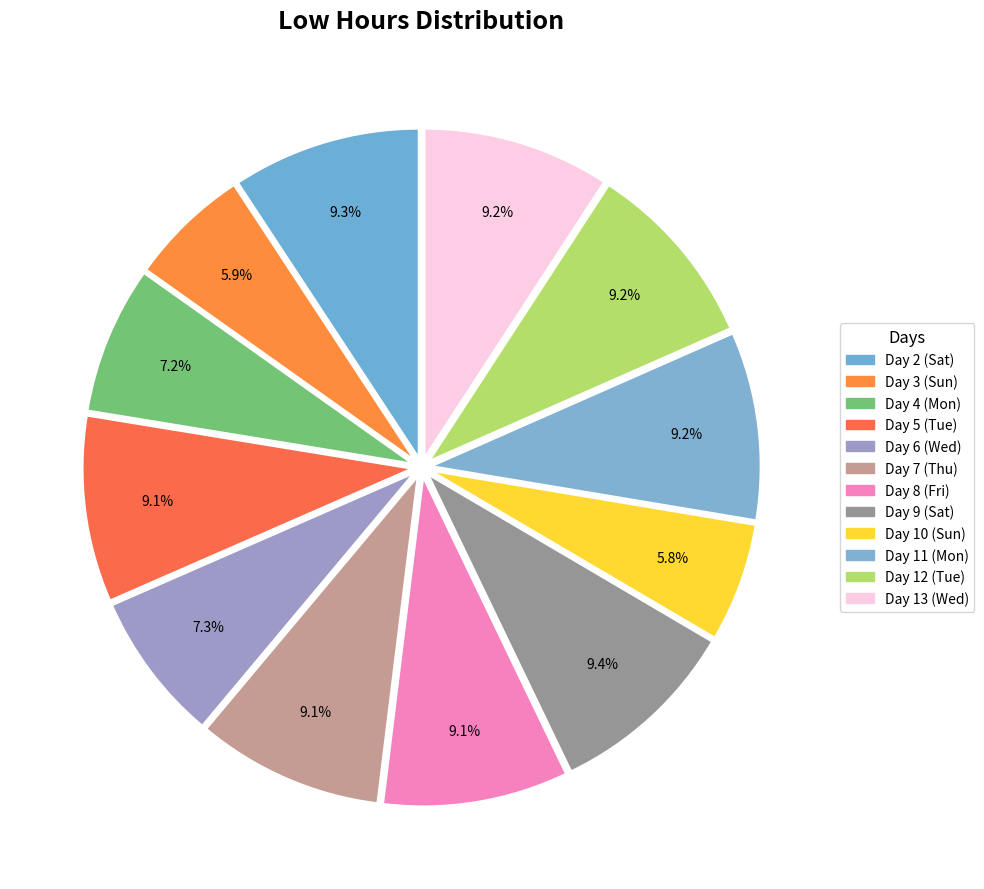

Rank the categories by value from lowest to highest.

Day 10 (Sun), Day 3 (Sun), Day 4 (Mon), Day 6 (Wed), Day 8 (Fri), Day 5 (Tue), Day 7 (Thu), Day 13 (Wed), Day 12 (Tue), Day 11 (Mon), Day 2 (Sat), Day 9 (Sat)